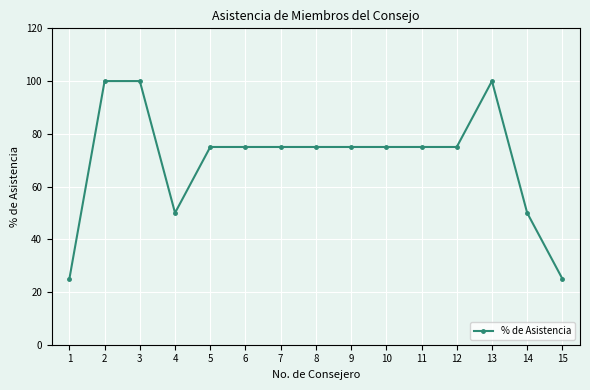

The value at 11 is 124. True or false?

False